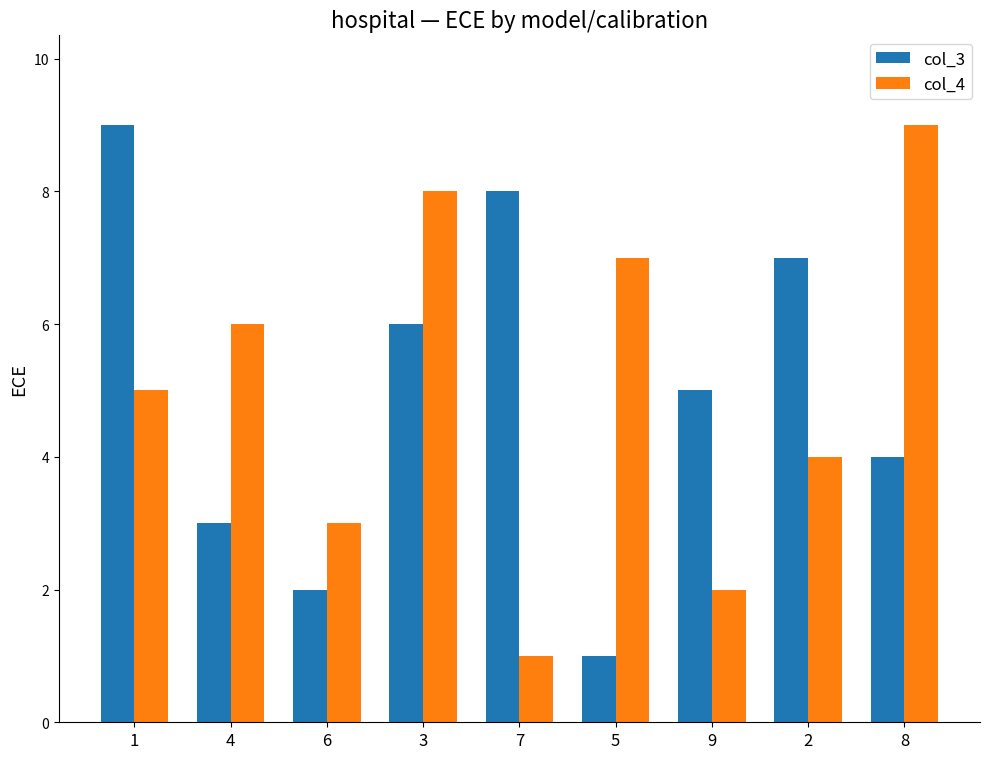

Between 6 and 2, which series saw the biggest shift?

col_3